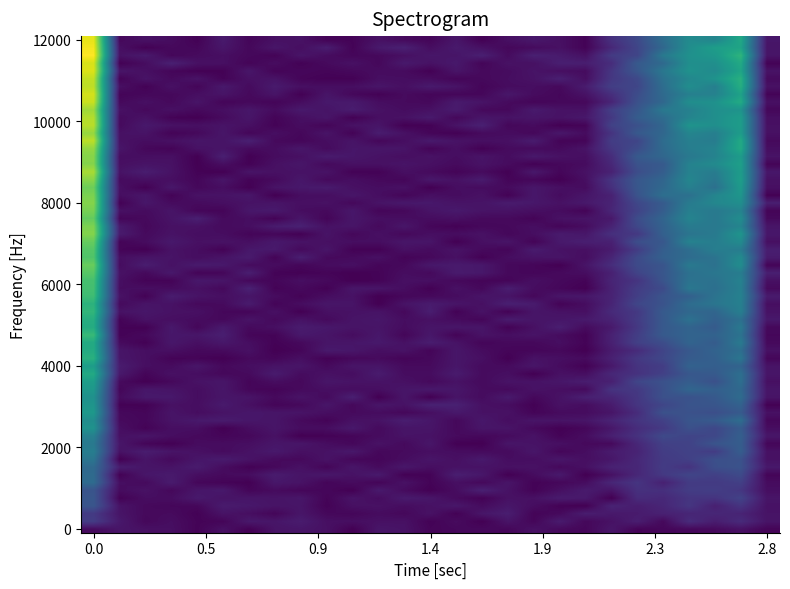

Reading left to right, transcribe all the data shown in this chart.

a: 1=8.0	2=0.5	3=0.3	4=0.1	5=0.0	6=0.0	7=0.5	8=0.1	9=0.2	10=0.1	11=0.2	12=0.3	13=0.3	14=0.0	15=0.5	16=0.2	17=0.3	18=0.4	19=0.3	20=0.3	21=1.3	22=2.3	23=3.4	24=4.3	25=4.0	26=4.9	27=0.4
b: 1=6.6	2=0.4	3=0.0	4=0.5	5=0.2	6=0.3	7=0.0	8=0.4	9=0.5	10=0.6	11=0.4	12=0.3	13=0.4	14=0.0	15=0.3	16=0.3	17=0.2	18=0.5	19=0.3	20=0.3	21=1.1	22=2.3	23=2.9	24=3.7	25=3.1	26=4.6	27=0.3